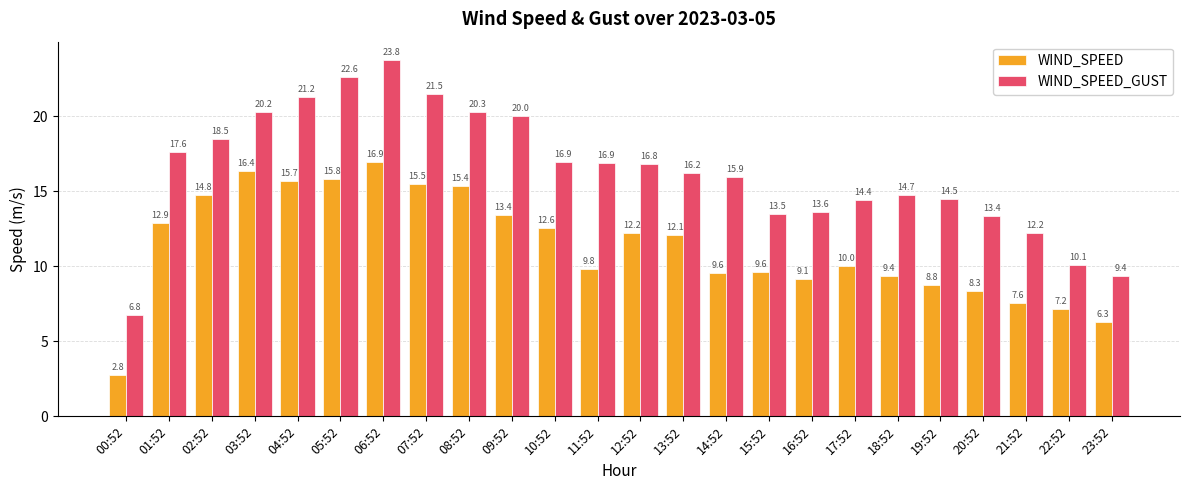

What are all the series names shown in the legend?

WIND_SPEED, WIND_SPEED_GUST